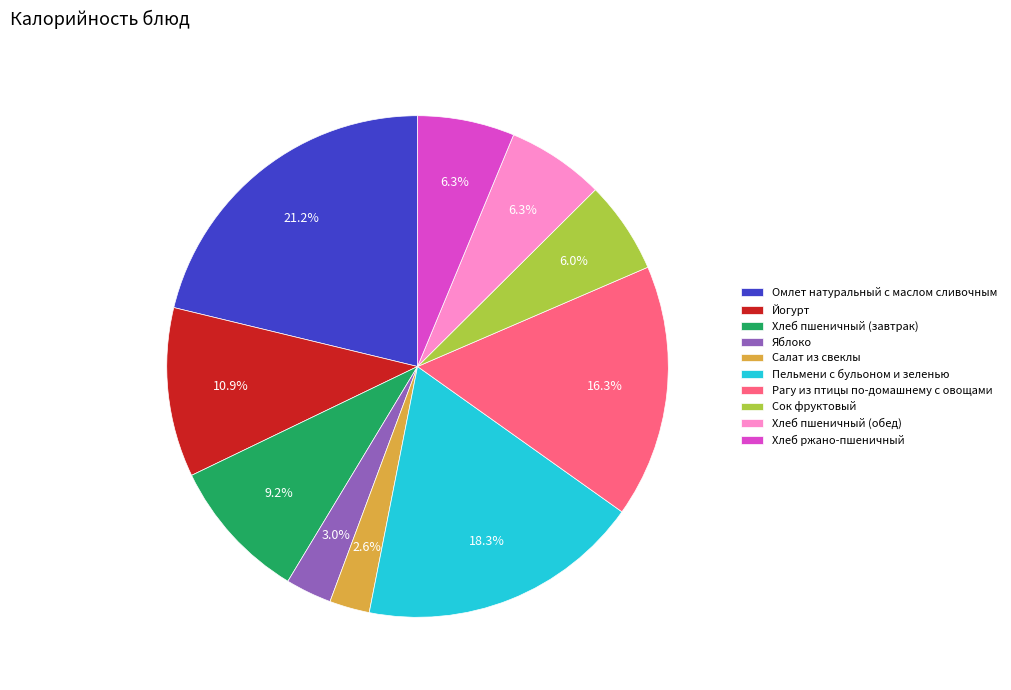

What percentage is the Хлеб пшеничный (обед) slice, to the nearest percent?

6%